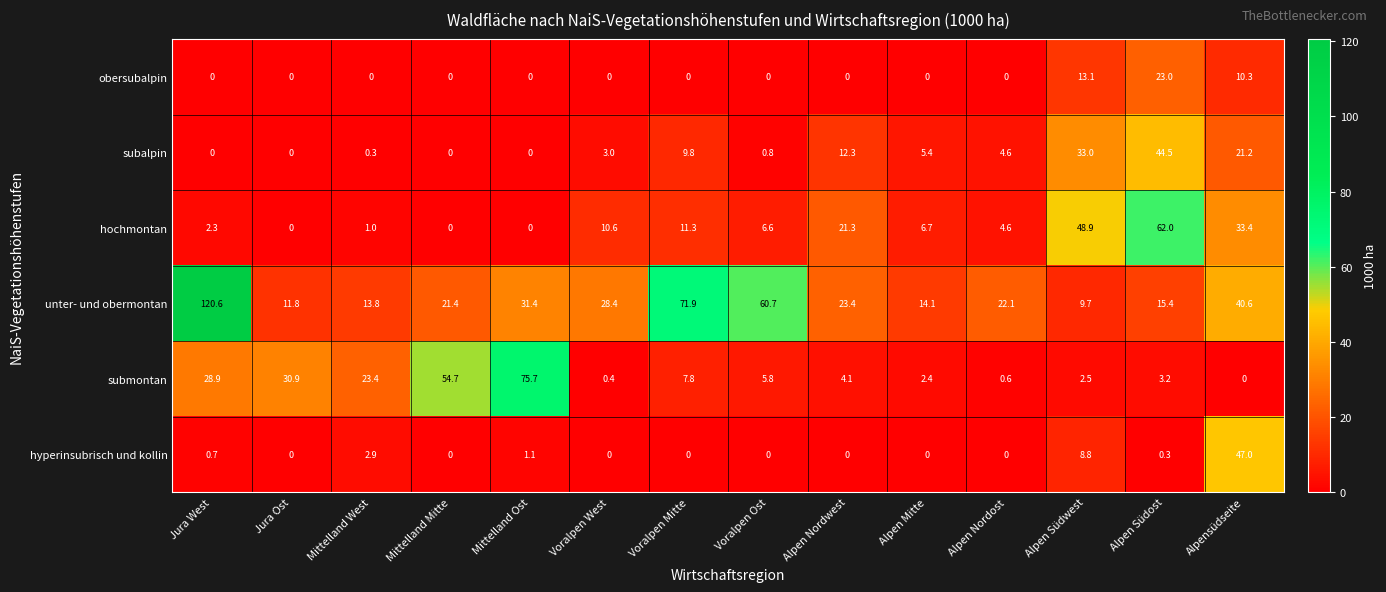

Read the submontan value at Voralpen West.

0.4